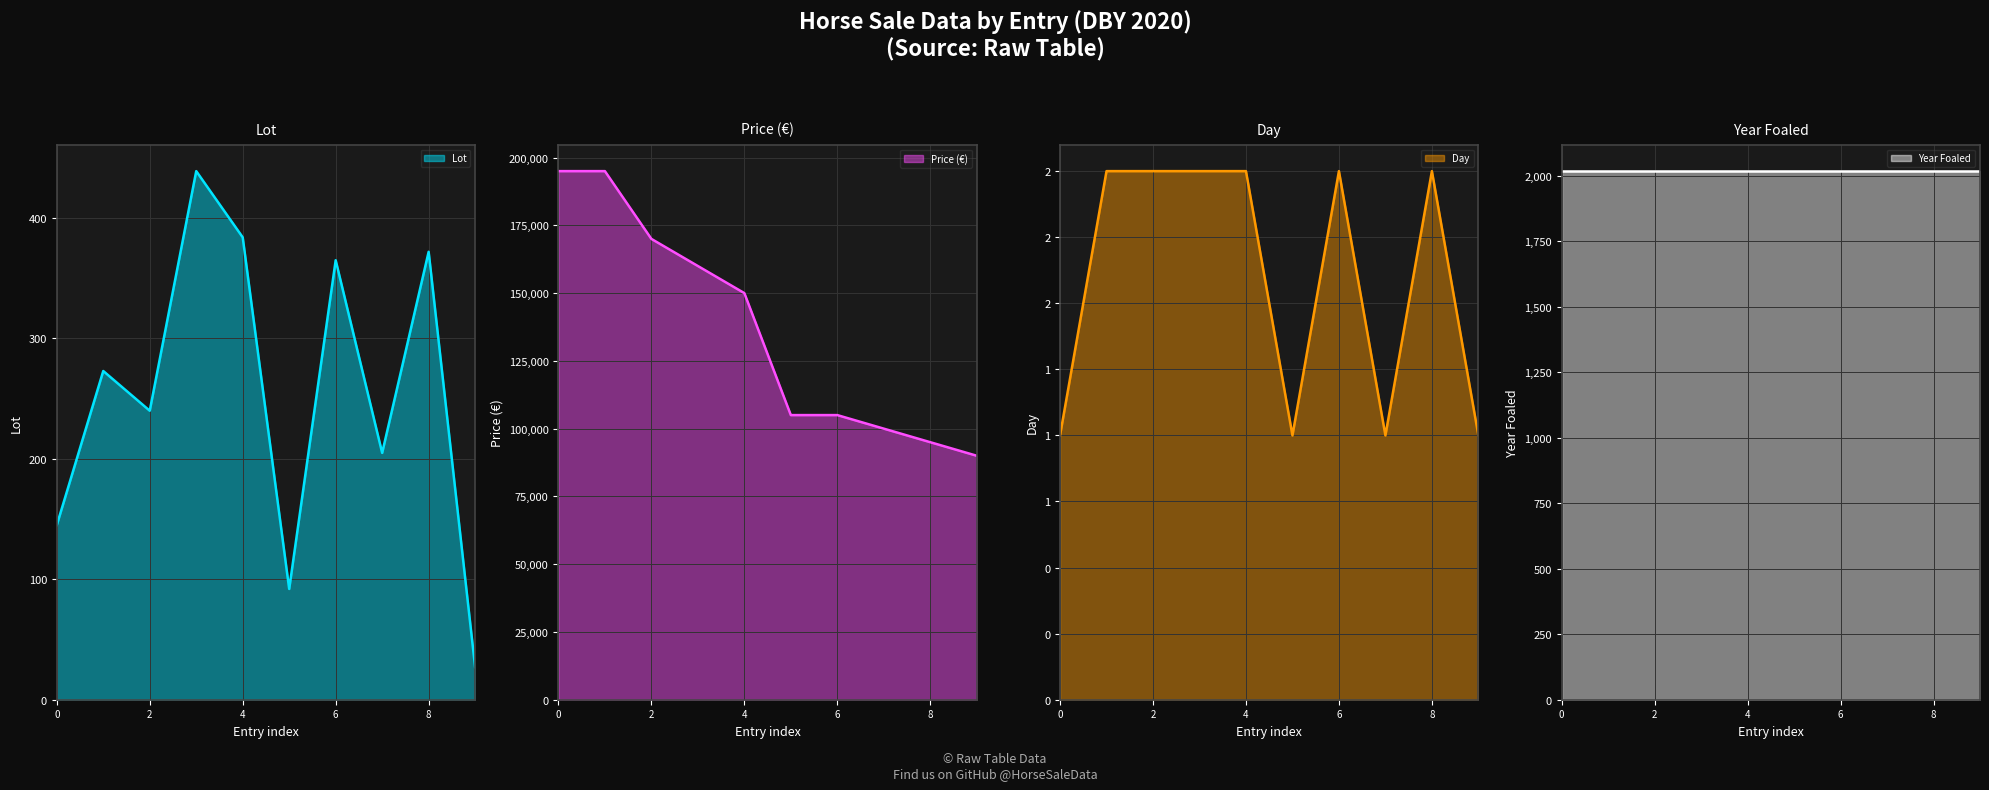

Does the chart display data point markers on the line(s)?

No